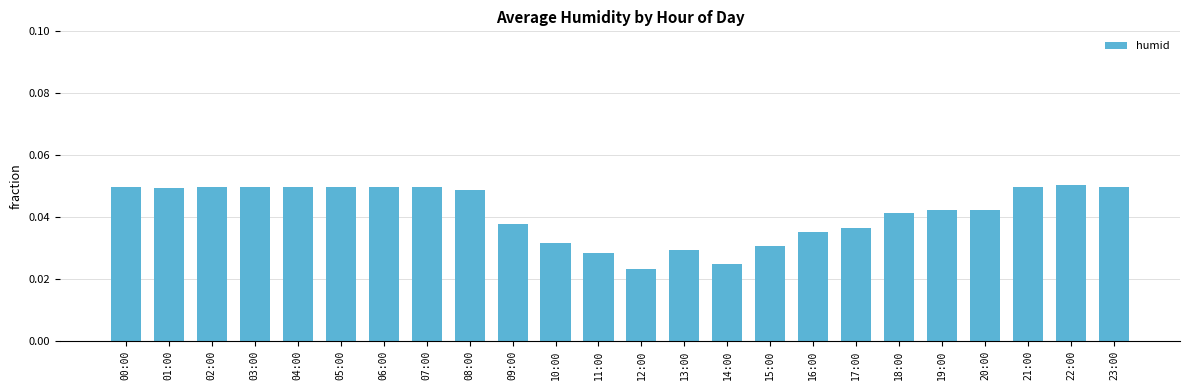

The chart shows a value of 0.1 at 01:00. True or false?

False